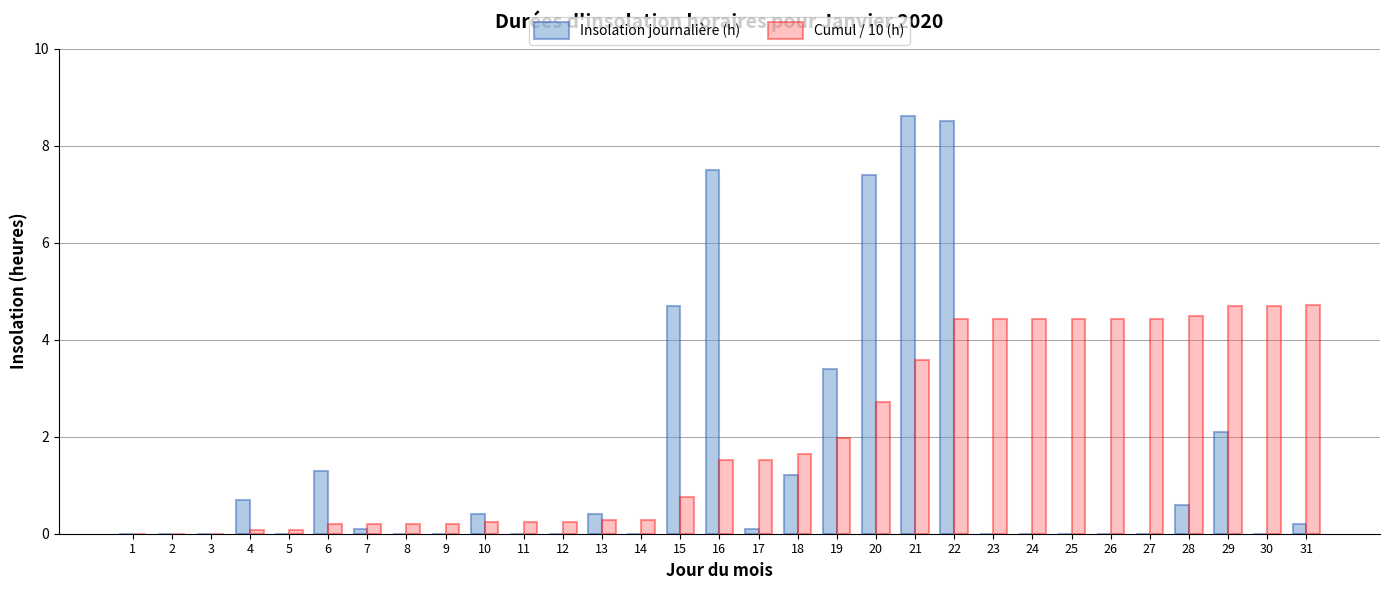

How many distinct data groups are displayed?

2